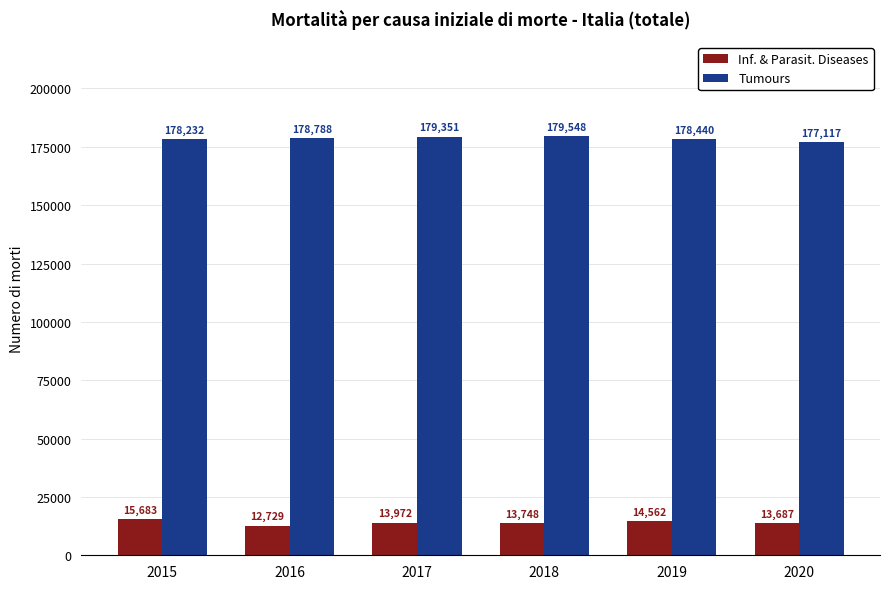

What is the difference between the highest and lowest values at 2018?

165800